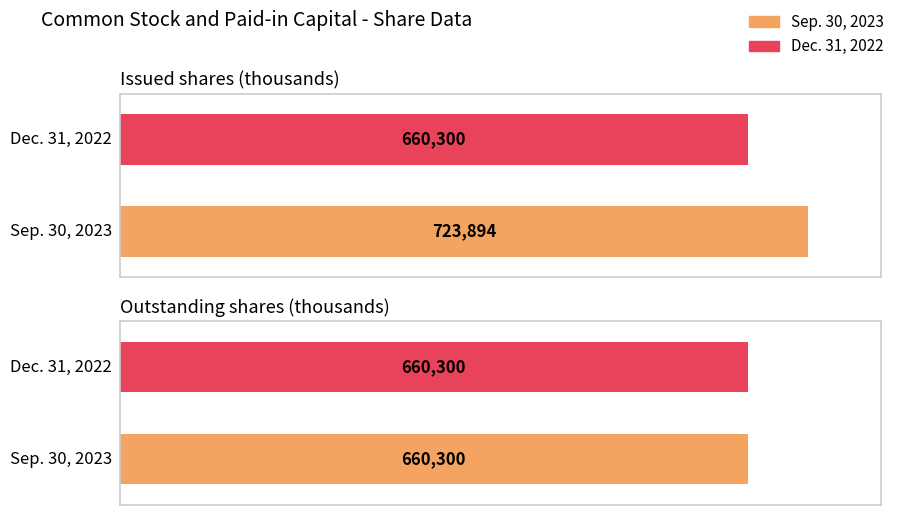

What are all the series names shown in the legend?

Sep. 30, 2023, Dec. 31, 2022